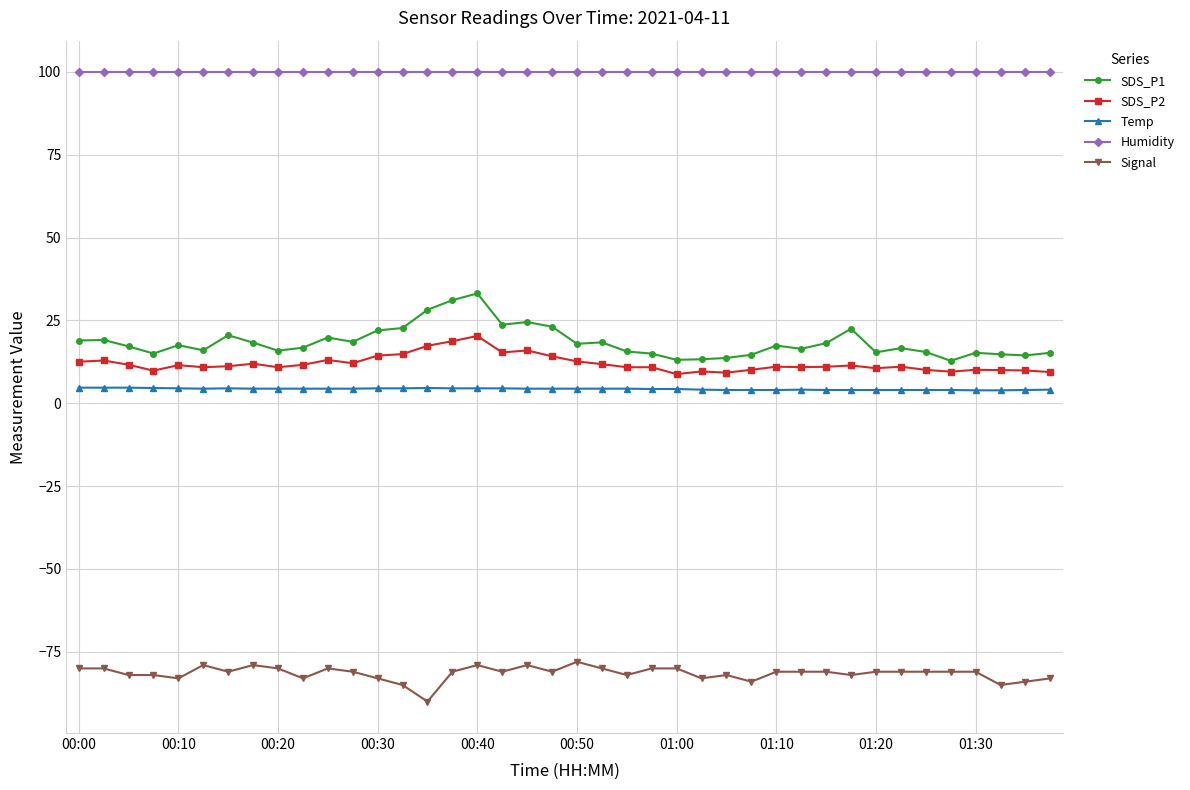

True or false: SDS_P2 has more than 1 points higher than both neighbors.

True